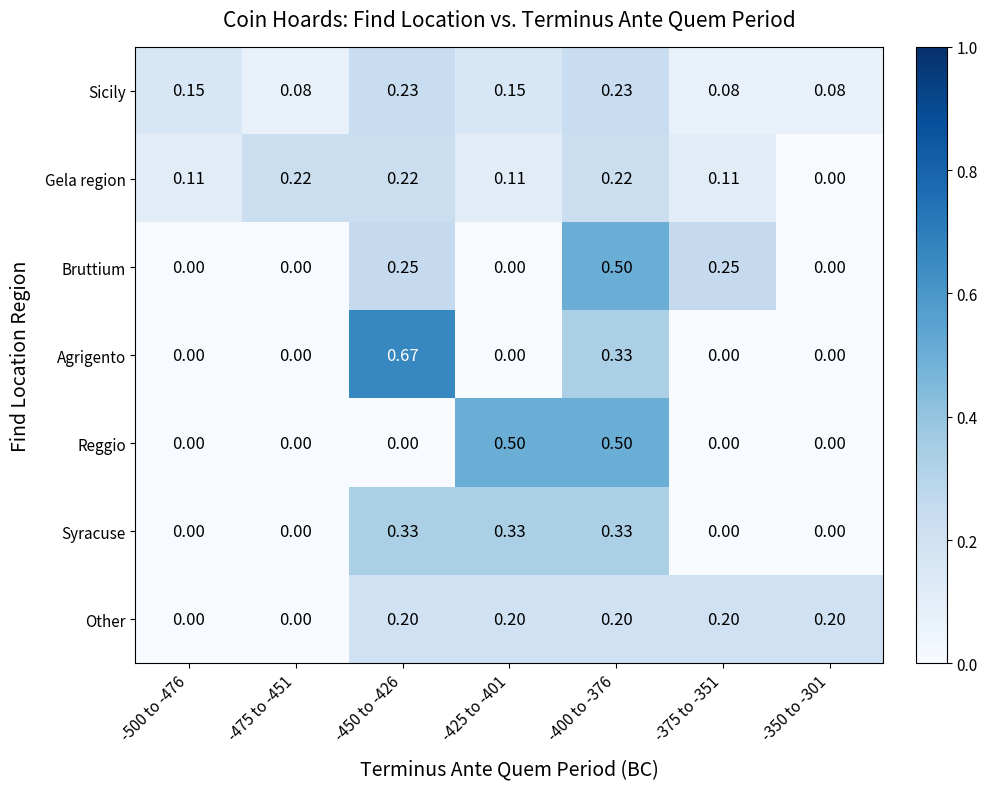

At -450 to -426, list the series in order from largest to smallest.

Agrigento, Syracuse, Bruttium, Sicily, Gela region, Other, Reggio